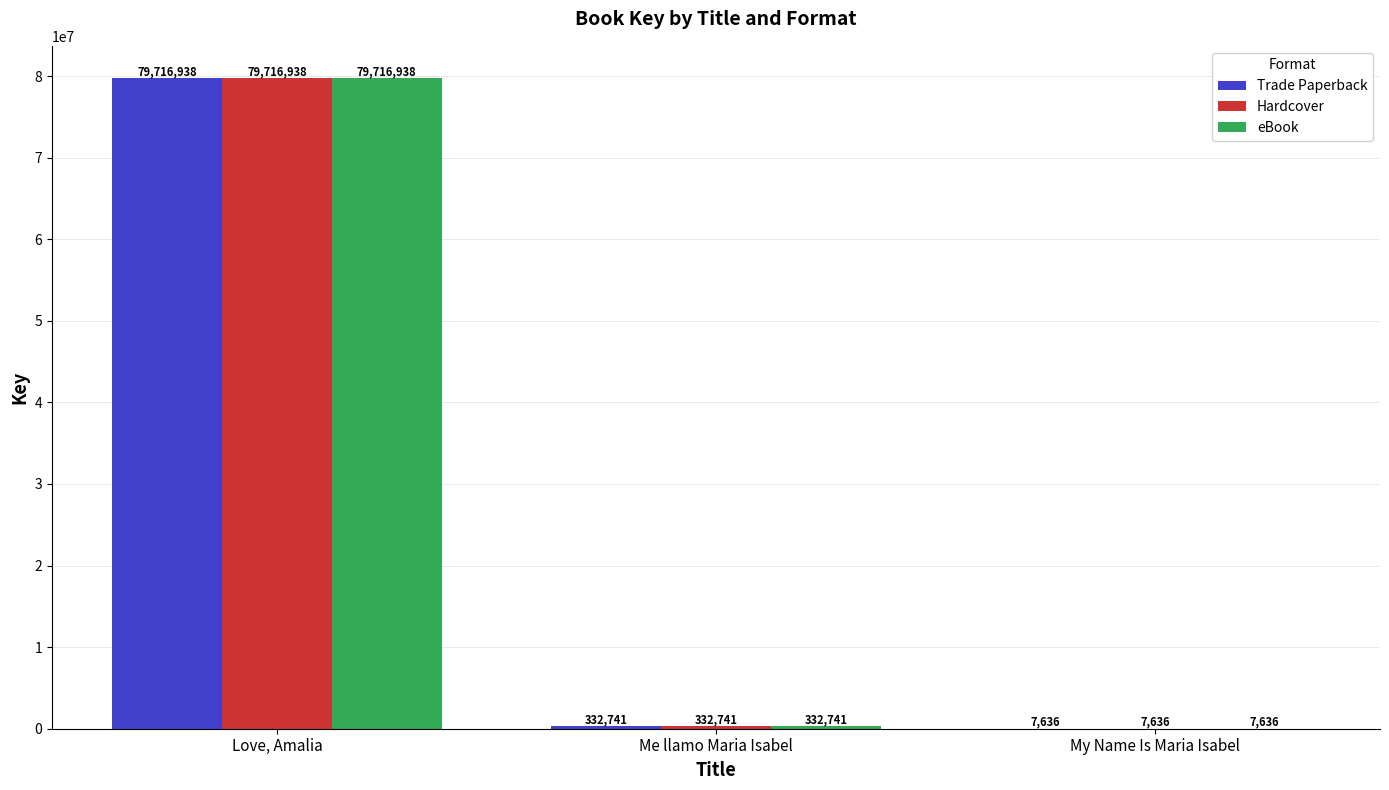

At which label does eBook reach its peak?

Love, Amalia